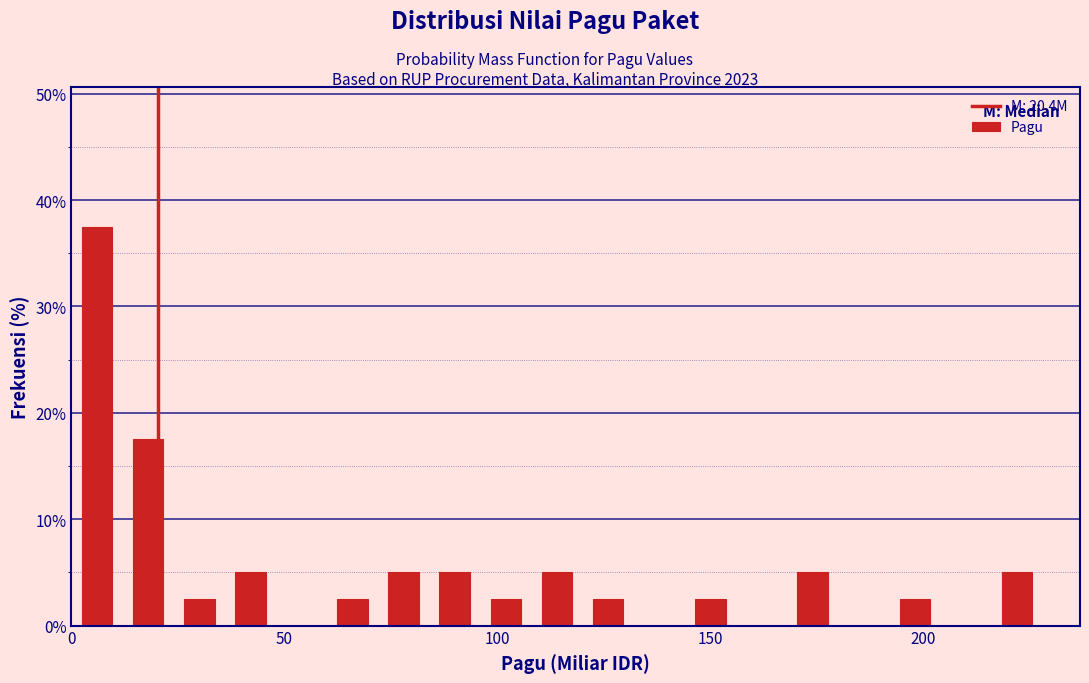

Read against the x-axis, roughly where is the centre of the tallest bar?

5